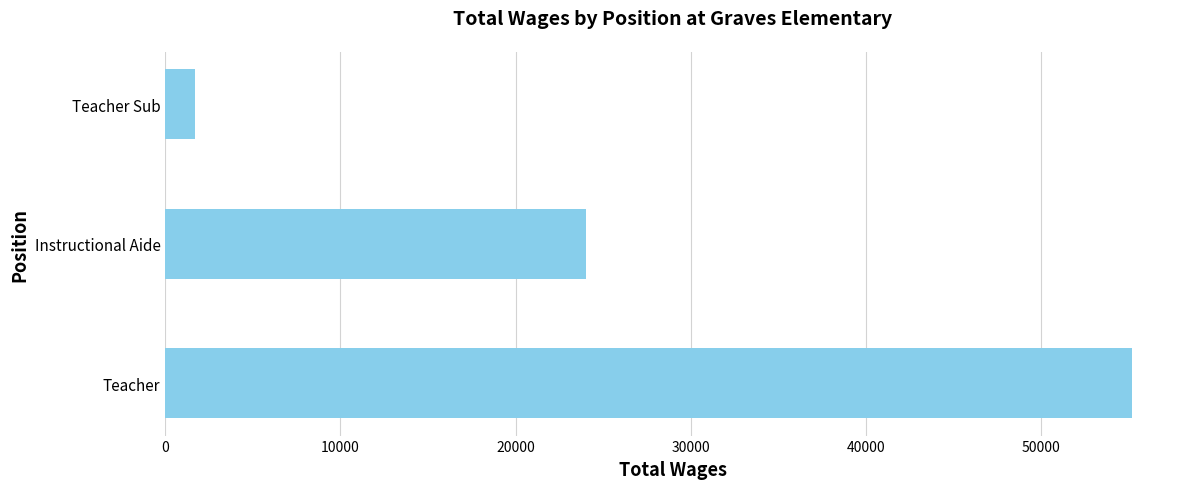

How many series are shown in this chart?

1